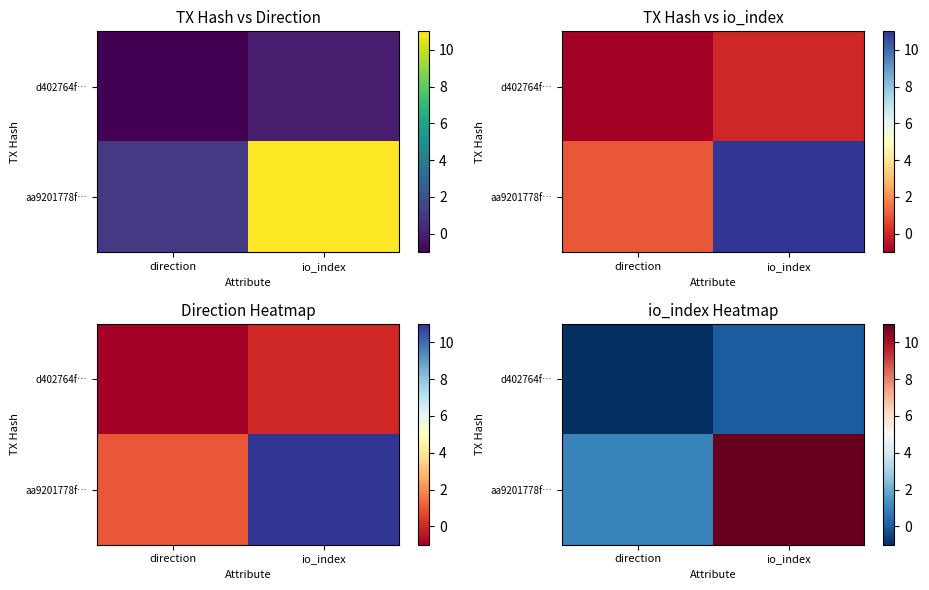

Between direction and io_index, which is larger?

io_index